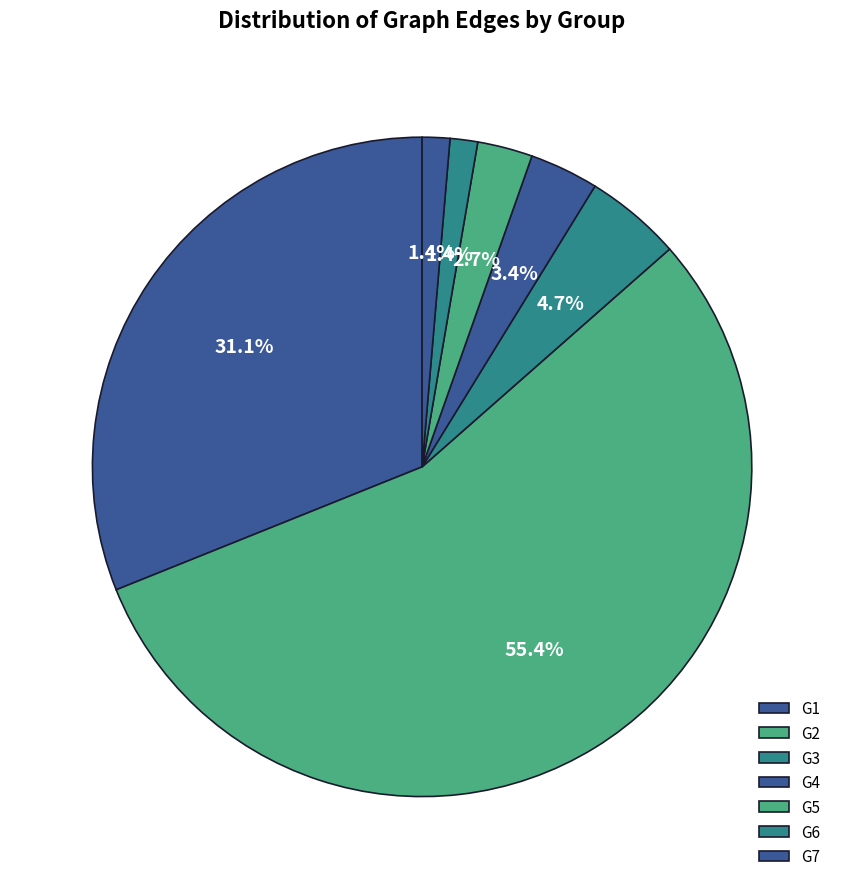

Is it true that G1 is 31% of the pie?

True